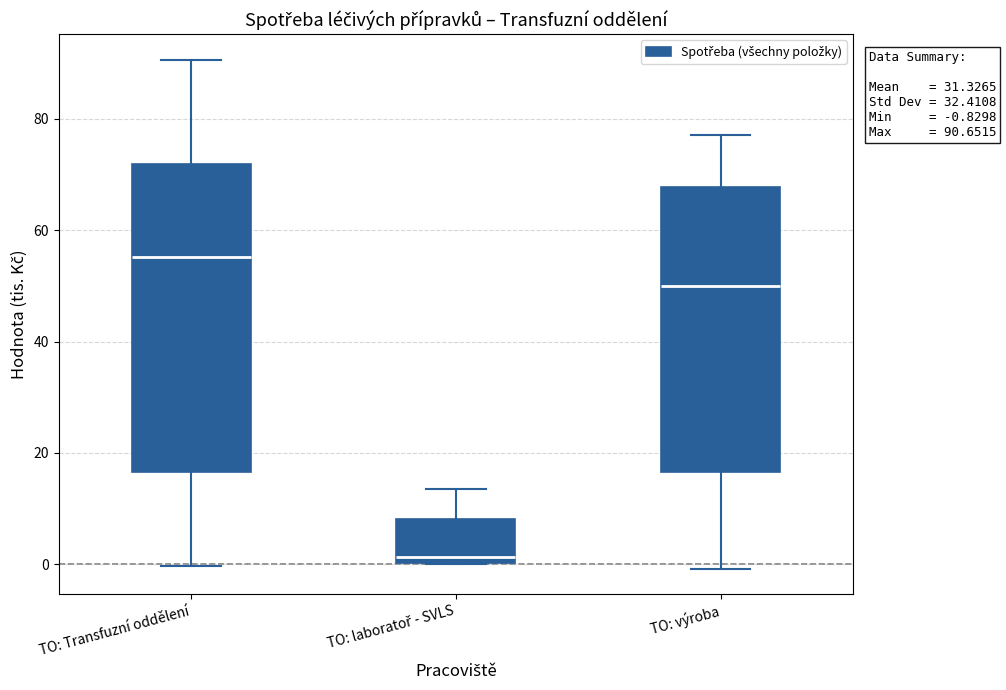

Which box is the tallest, from its lower edge to its upper edge?

TO: Transfuzní oddělení